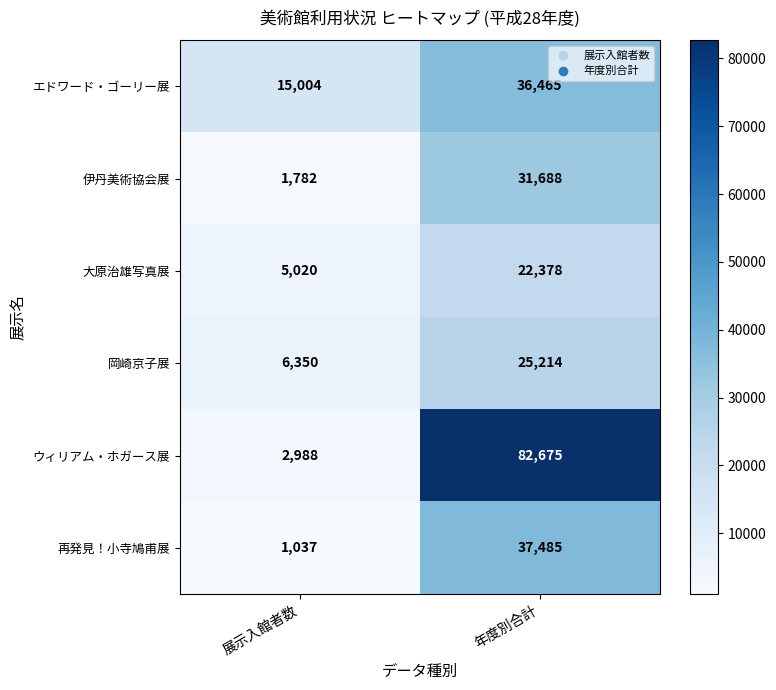

What is the difference between the maximum and minimum values in the ウィリアム・ホガース展 series?

79687